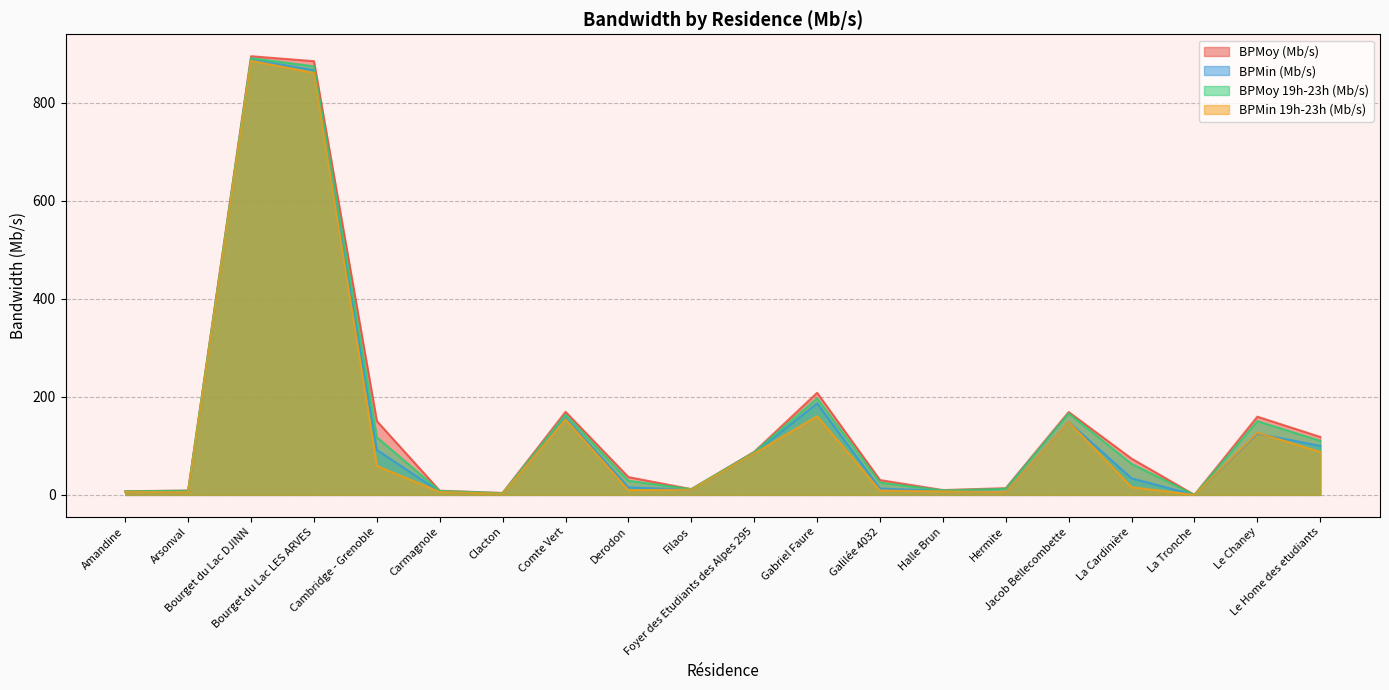

The BPMin 19h-23h (Mb/s) series shows 59.0 at Cambridge - Grenoble. True or false?

True